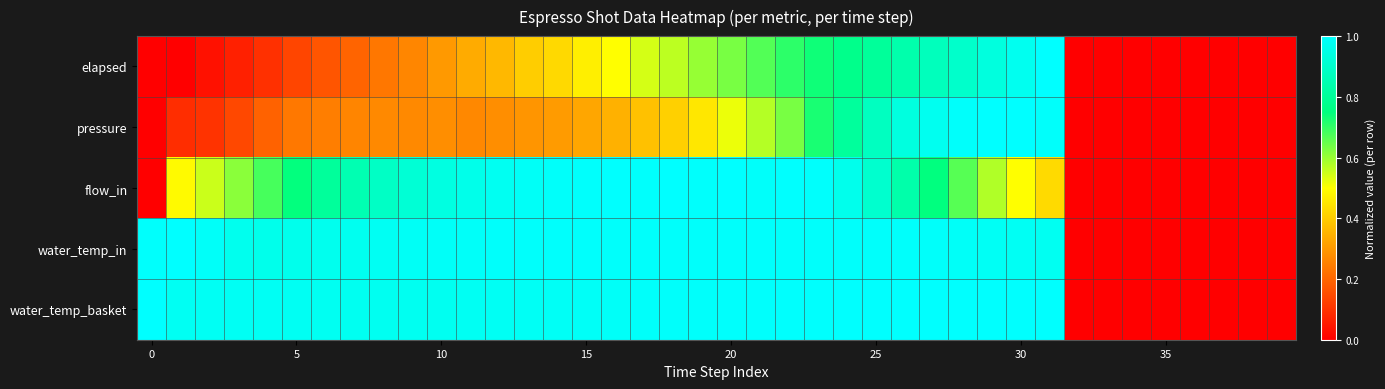

How many series are shown in this chart?

5